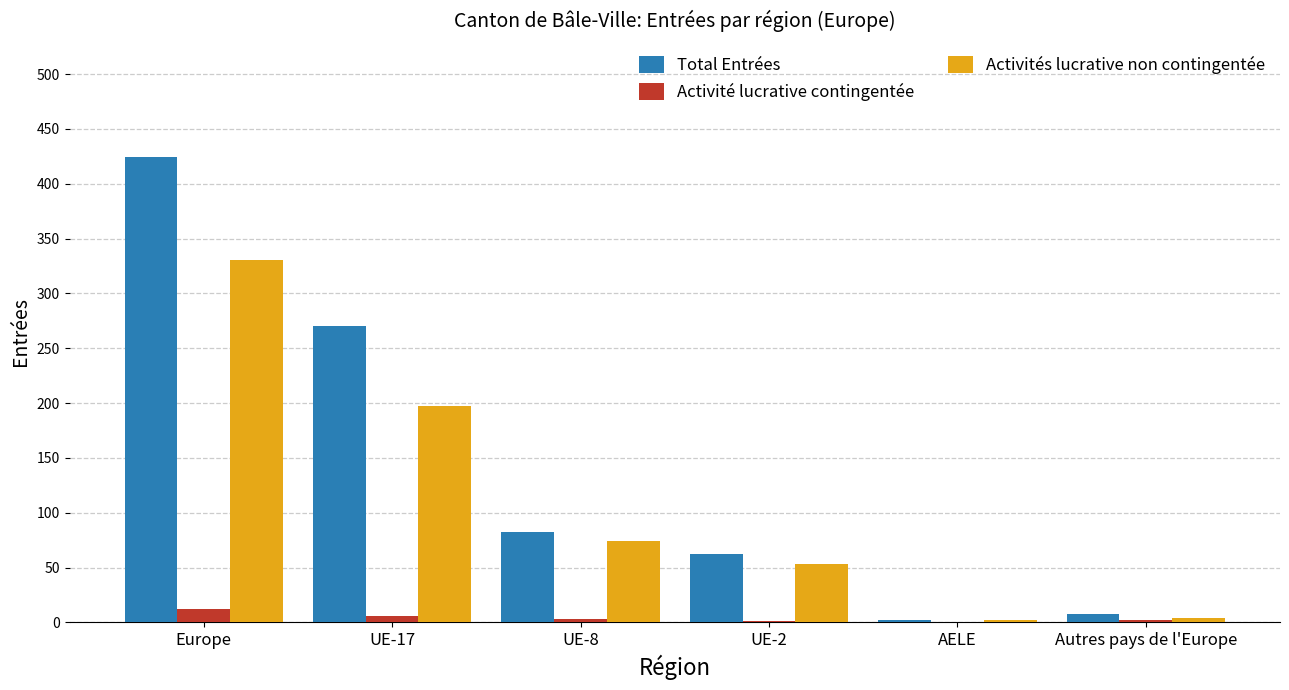

How many groups of bars are there?

6